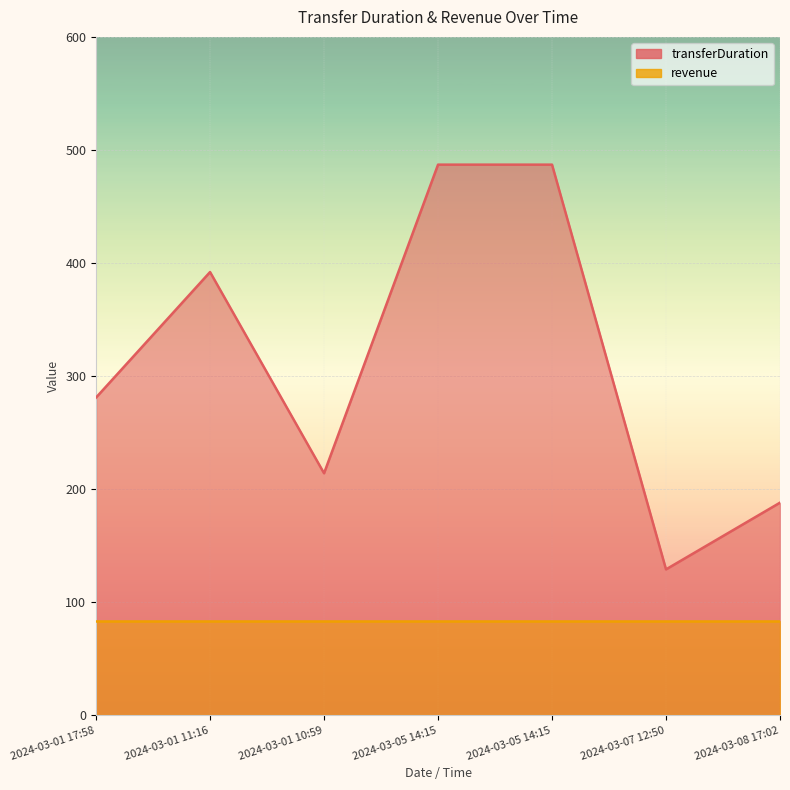

What value does the data have at 2024-03-01 11:16, to the nearest 50?

400